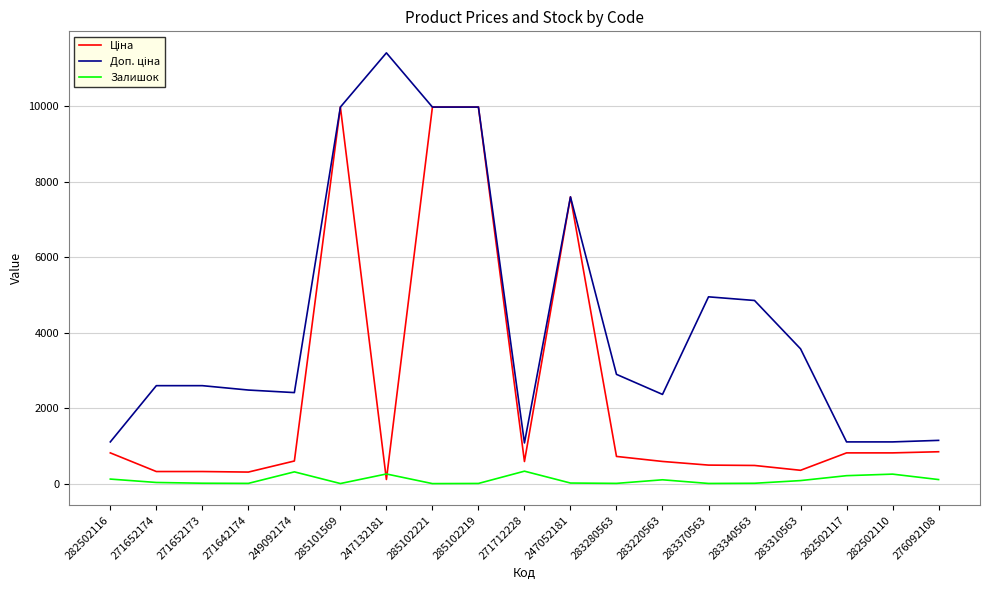

What is the maximum value for Залишок?

334.0